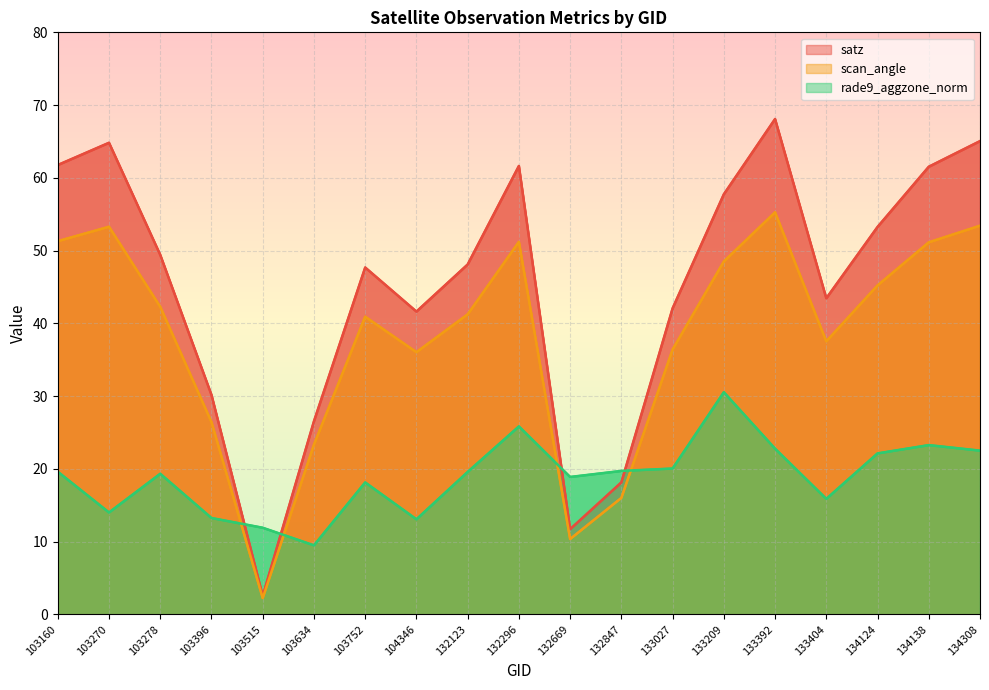

How many lines are shown in the chart?

3